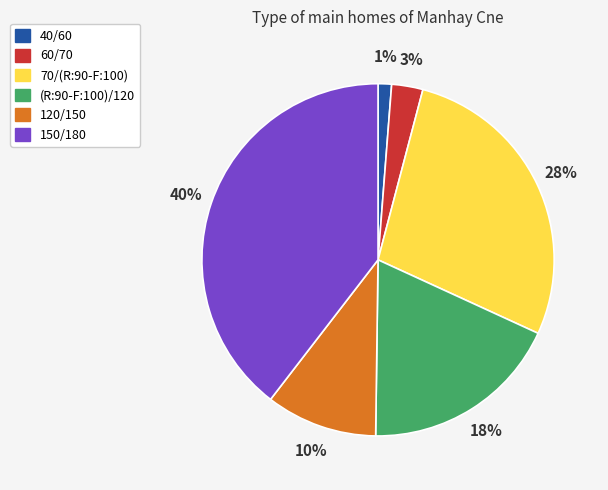

Is there any slice that represents more than half of the pie?

No